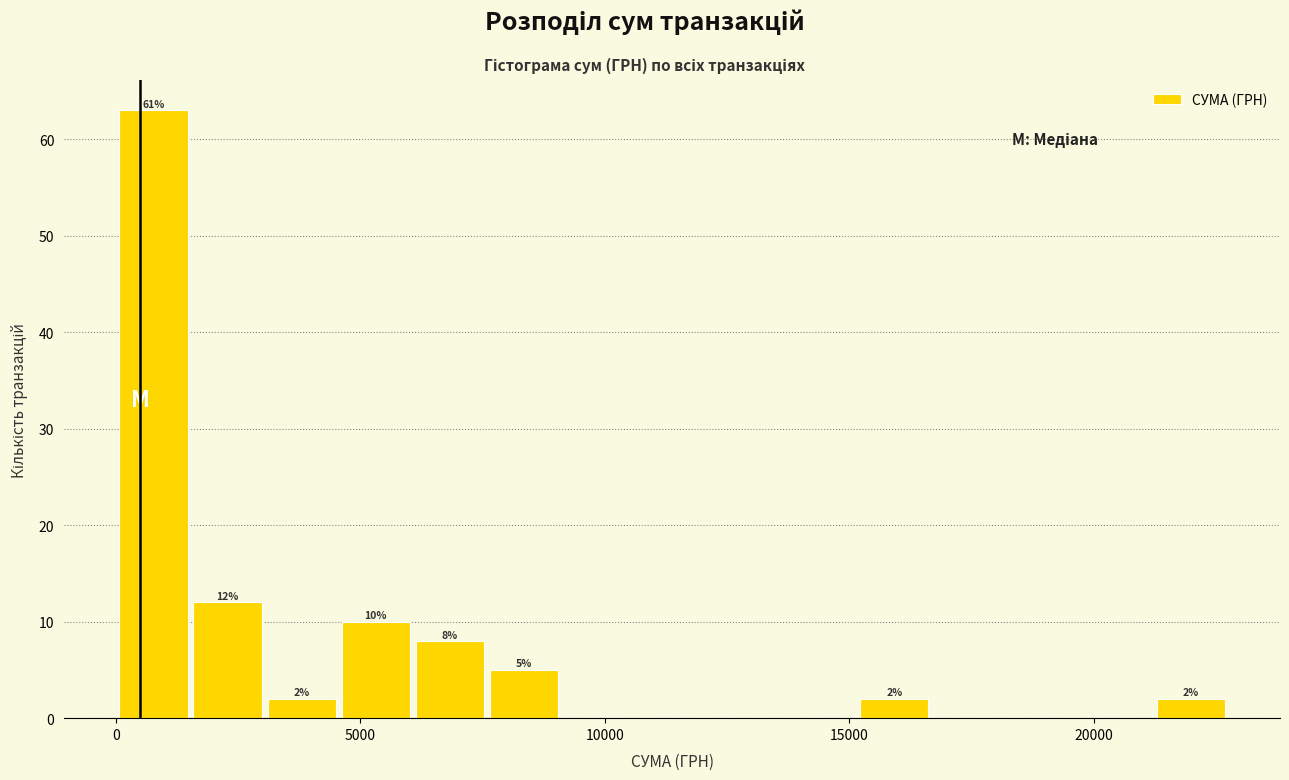

Read against the x-axis, roughly where is the centre of the tallest bar?

1000